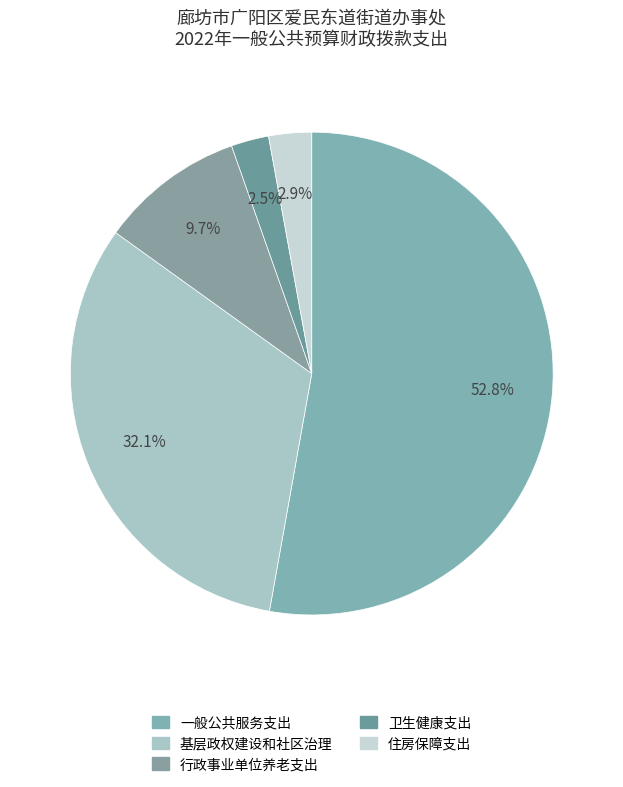

To the nearest percent, what is the average slice percentage?

20%